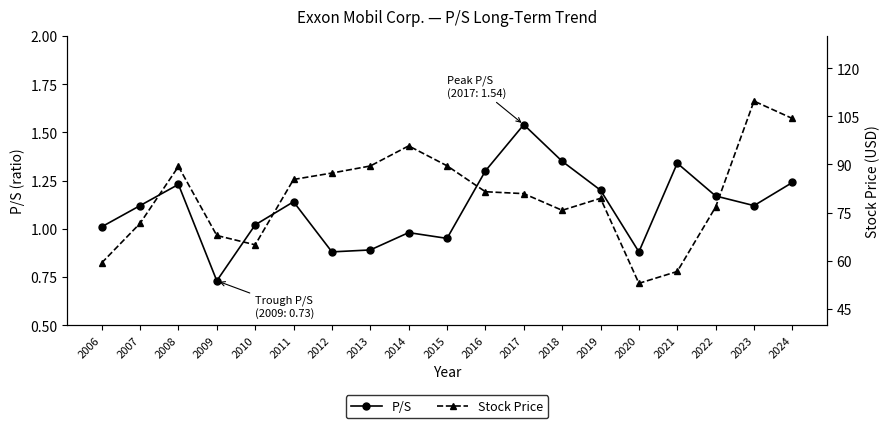

Rank the series by their average value, from lowest to highest.

P/S, Stock Price